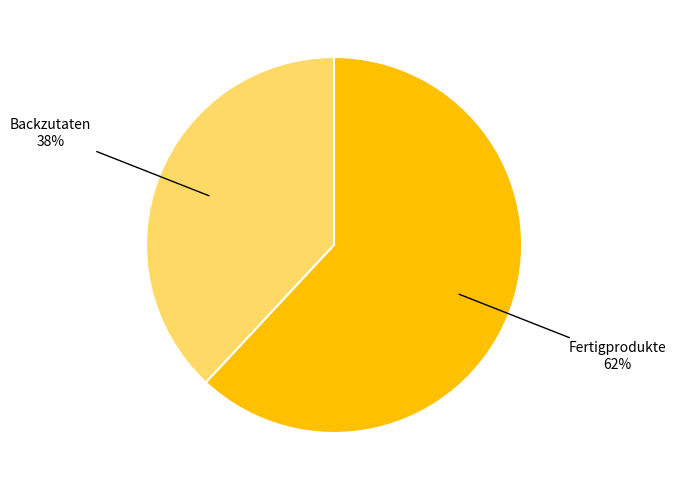

To the nearest percent, what is the difference between the largest and smallest slice percentages?

24%